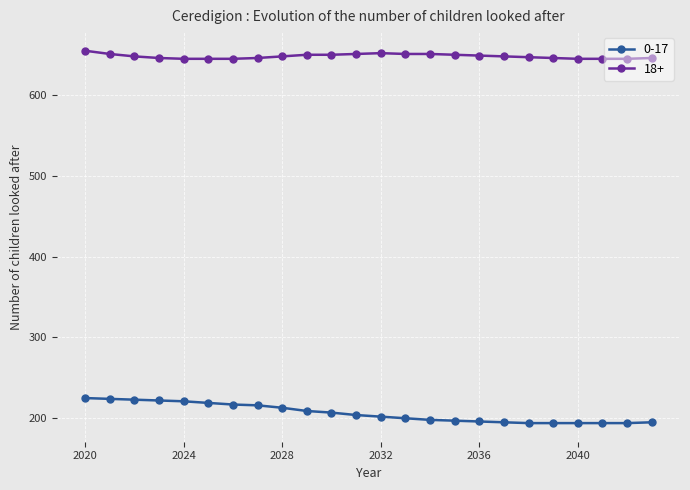

How many lines are shown in the chart?

2